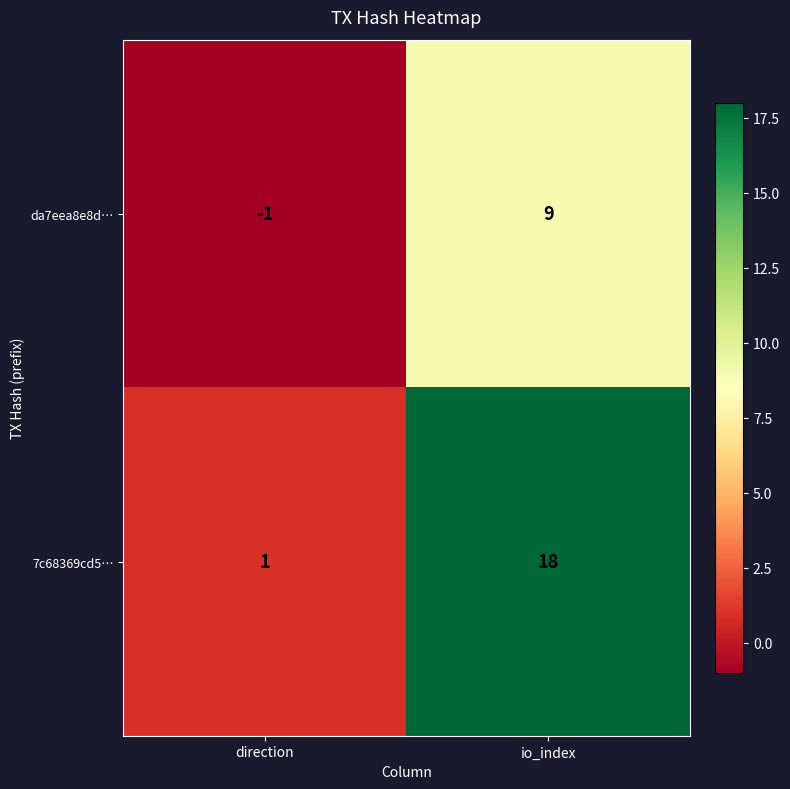

Reading left to right, list all the values displayed in this chart.

da7eea8e8d…: direction=-1	io_index=9
7c68369cd5…: direction=1	io_index=18